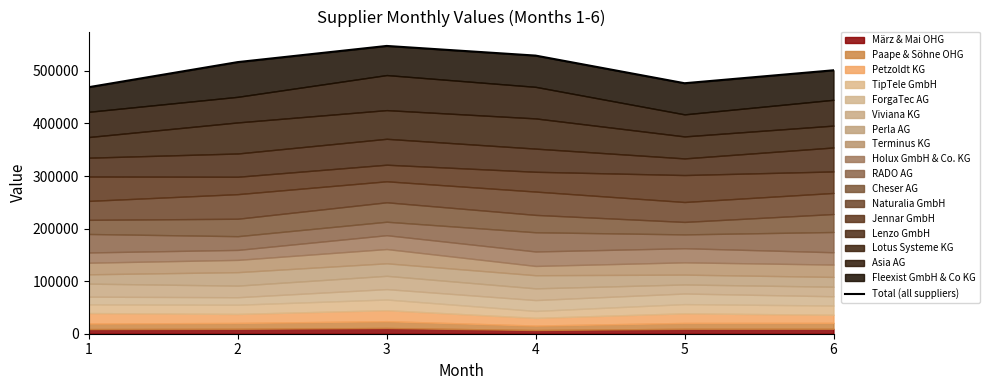

At which category does the chart reach its minimum across all series?

1